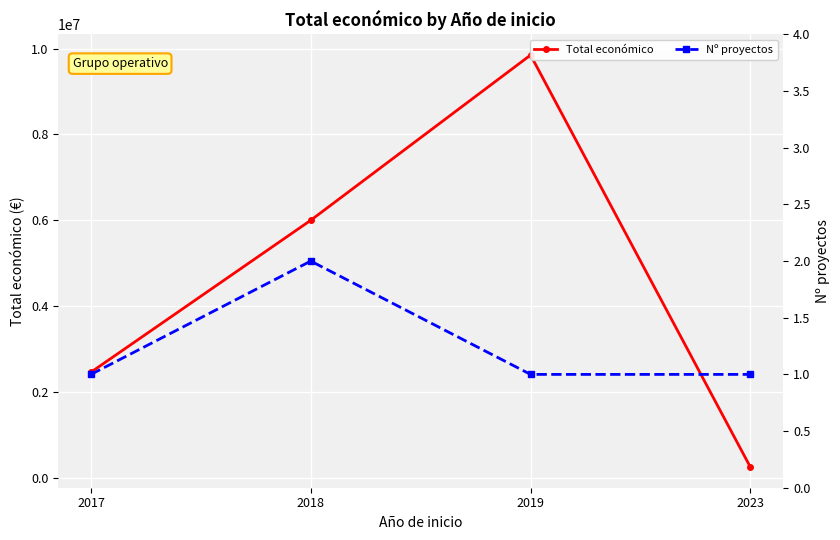

True or false: Total económico and Nº proyectos cross at least once.

False